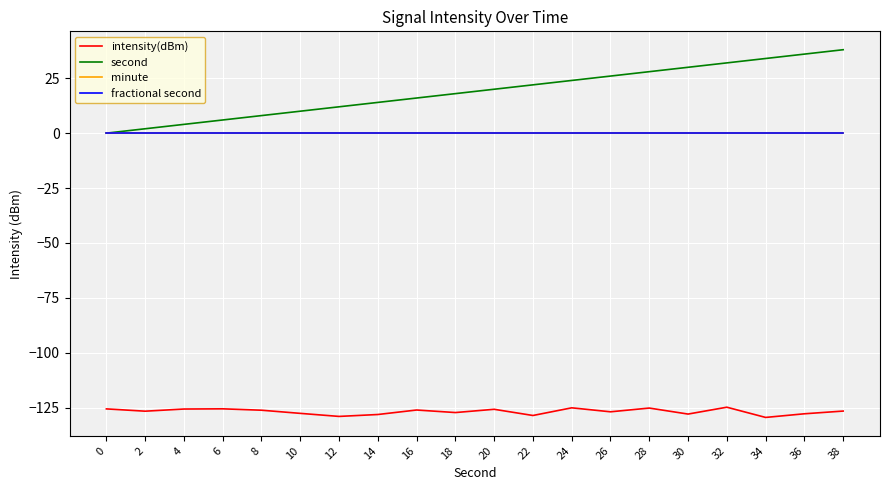

Rank the series by their maximum value, from lowest to highest.

intensity(dBm), minute, fractional second, second